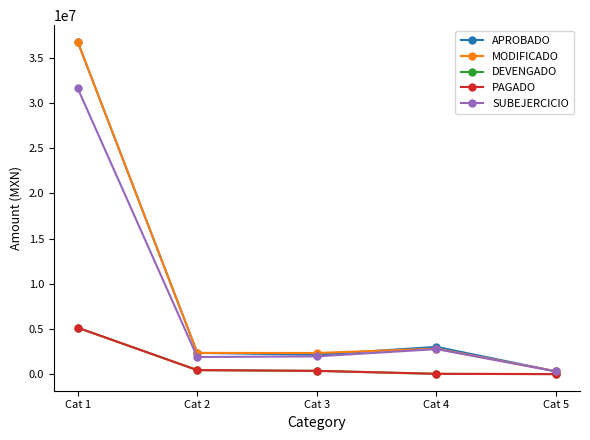

Which label corresponds to the largest value in the chart?

Cat 1